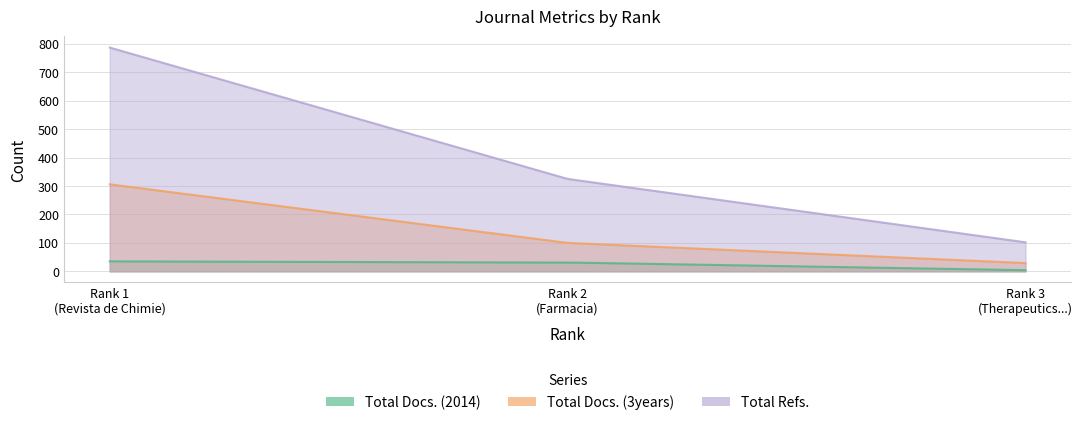

Rank the series by their average value, from lowest to highest.

Total Docs. (2014), Total Docs. (3years), Total Refs.